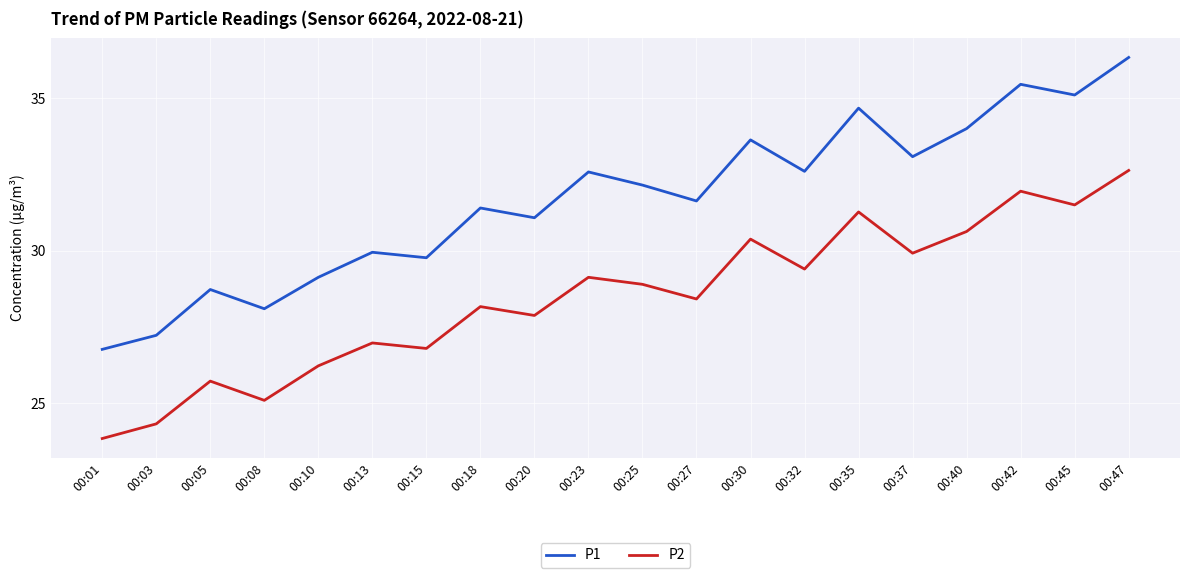

What is the difference between the P1 values at 00:05 and 00:30?

4.9